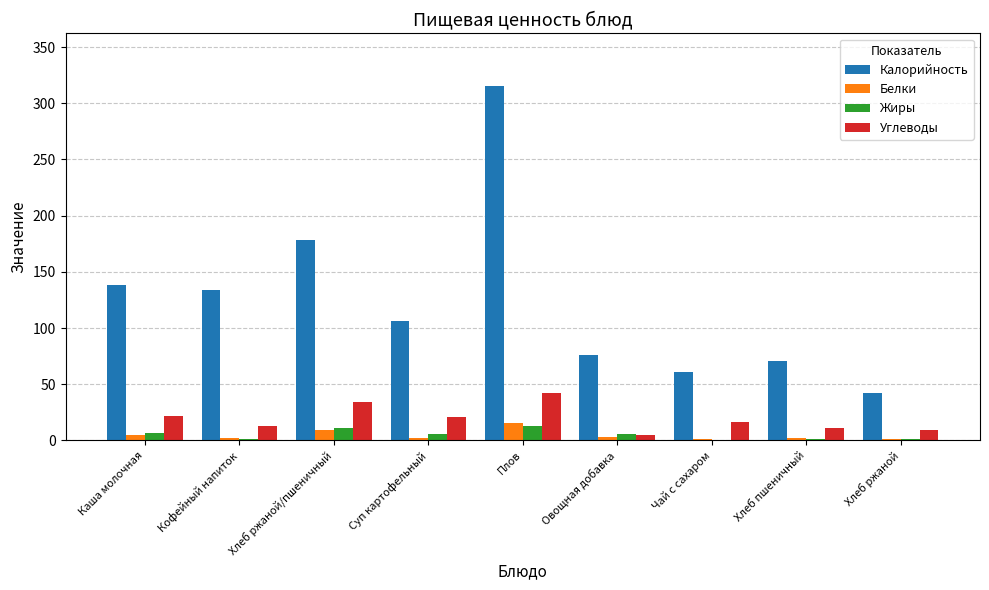

Is it true that Углеводы equals 21.6 at Каша молочная?

True